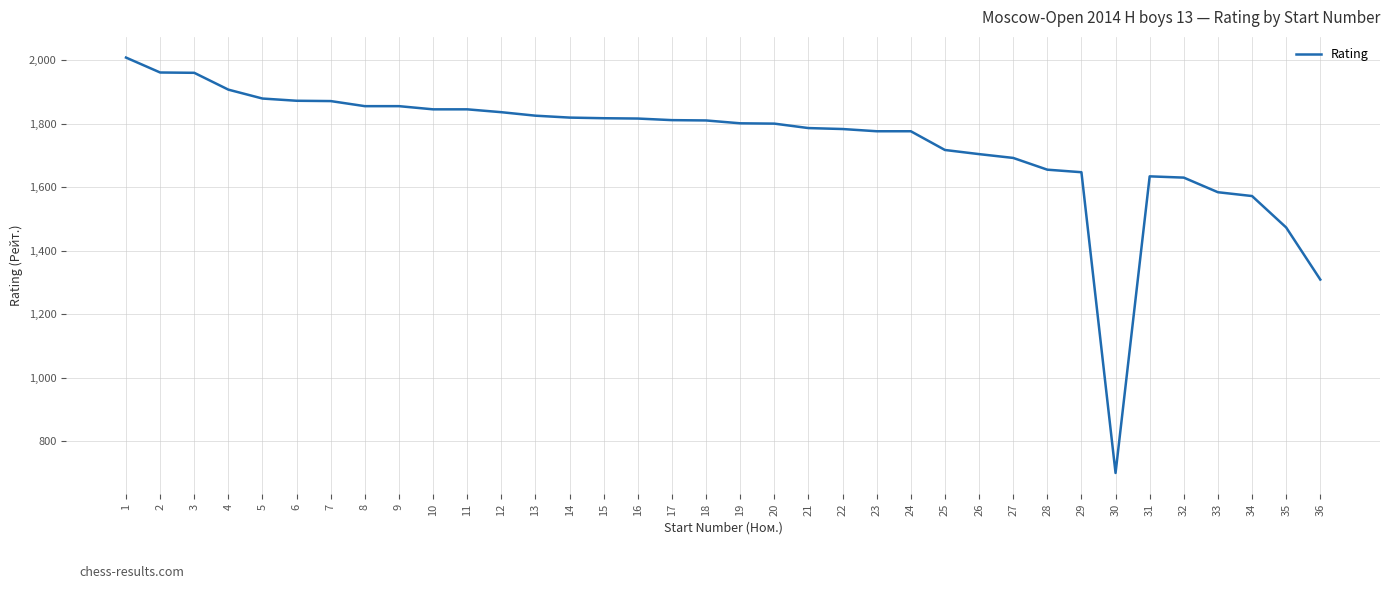

What is the change in value from 14 to 36?

-510